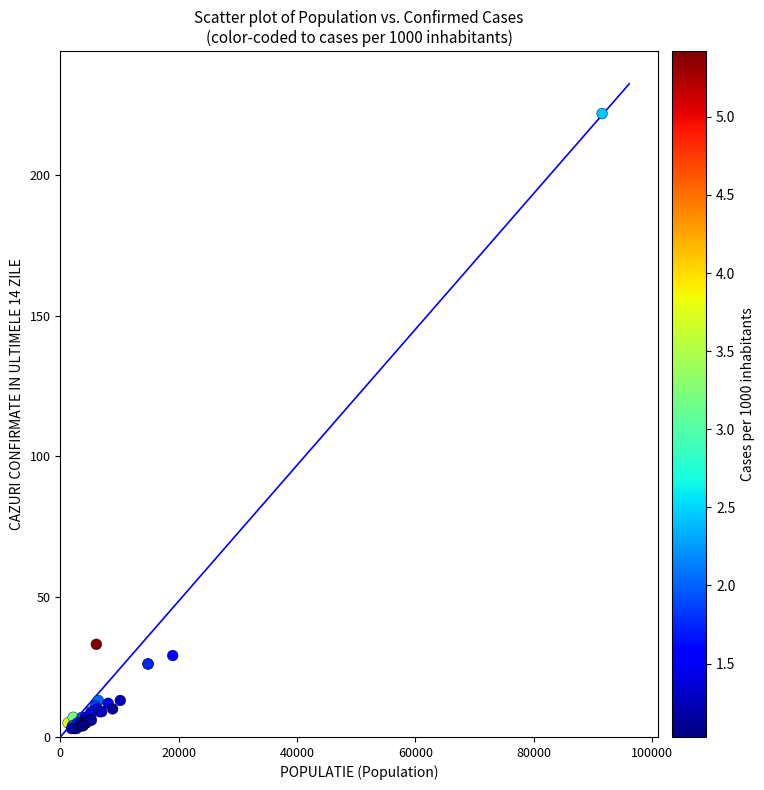

What Y value in the scatter plot is closest to 112?

33